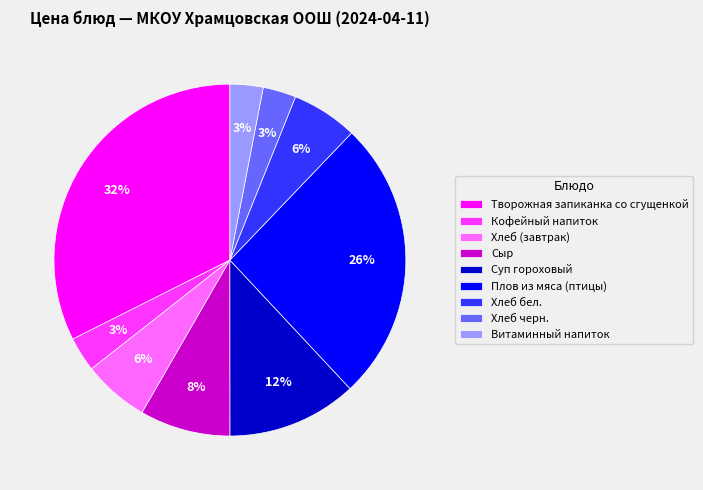

Which has a higher value, Творожная запиканка со сгущенкой or Витаминный напиток?

Творожная запиканка со сгущенкой